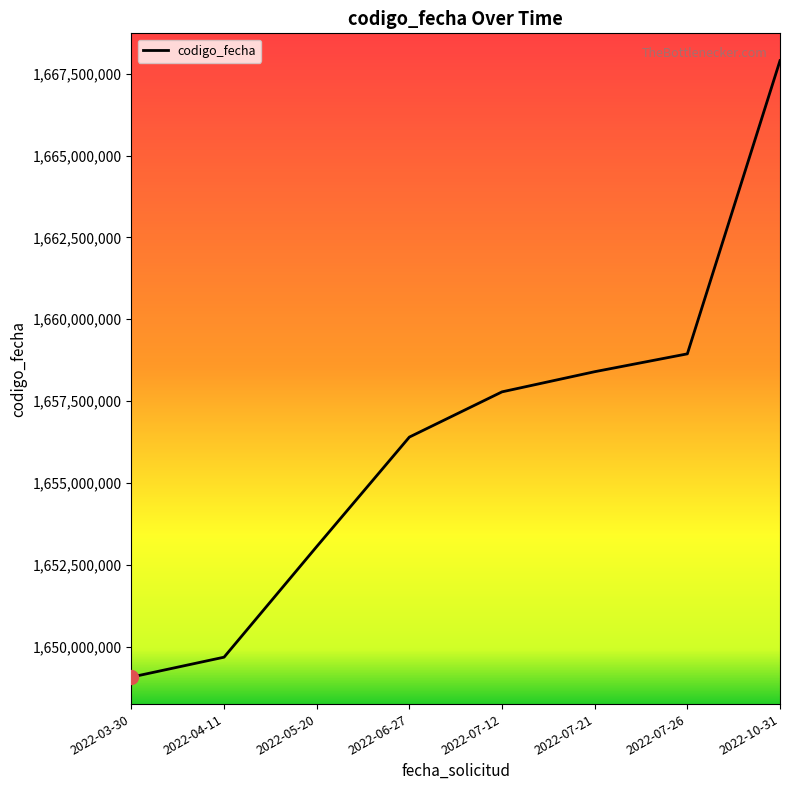

What is the change in value from 2022-07-12 to 2022-10-31?

+10112110